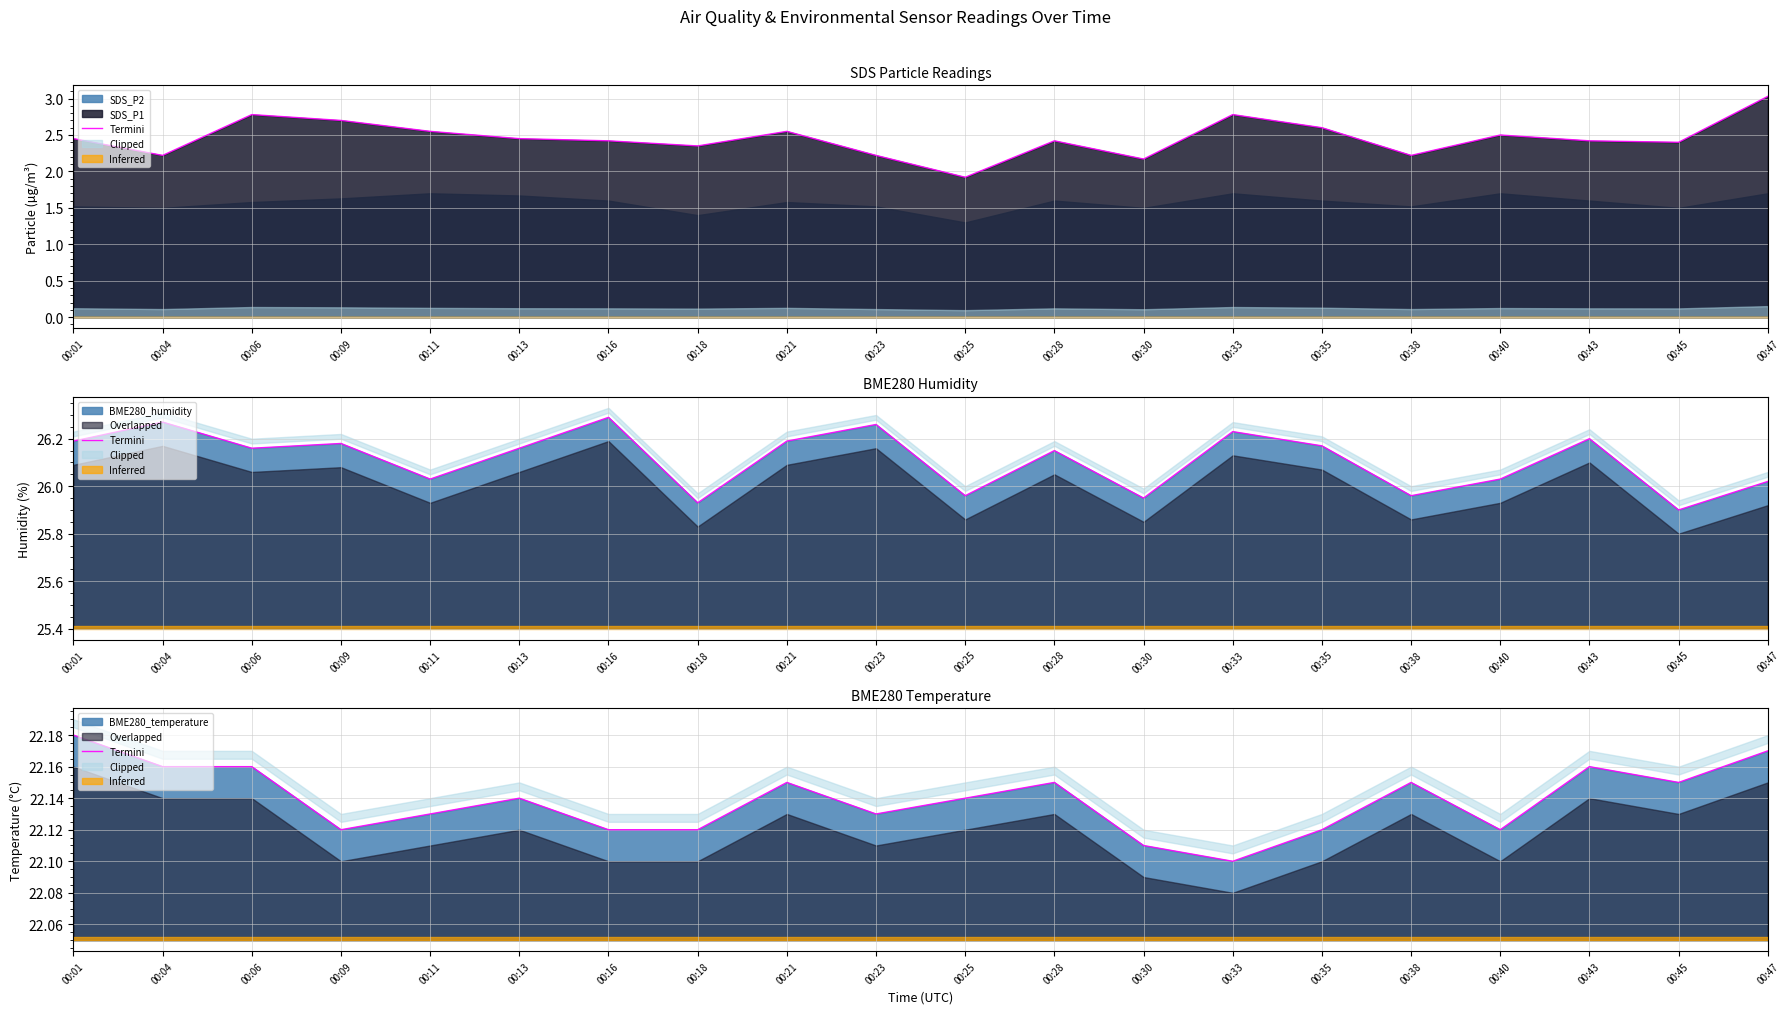

What is the value of the 6th point from the left?

22.1